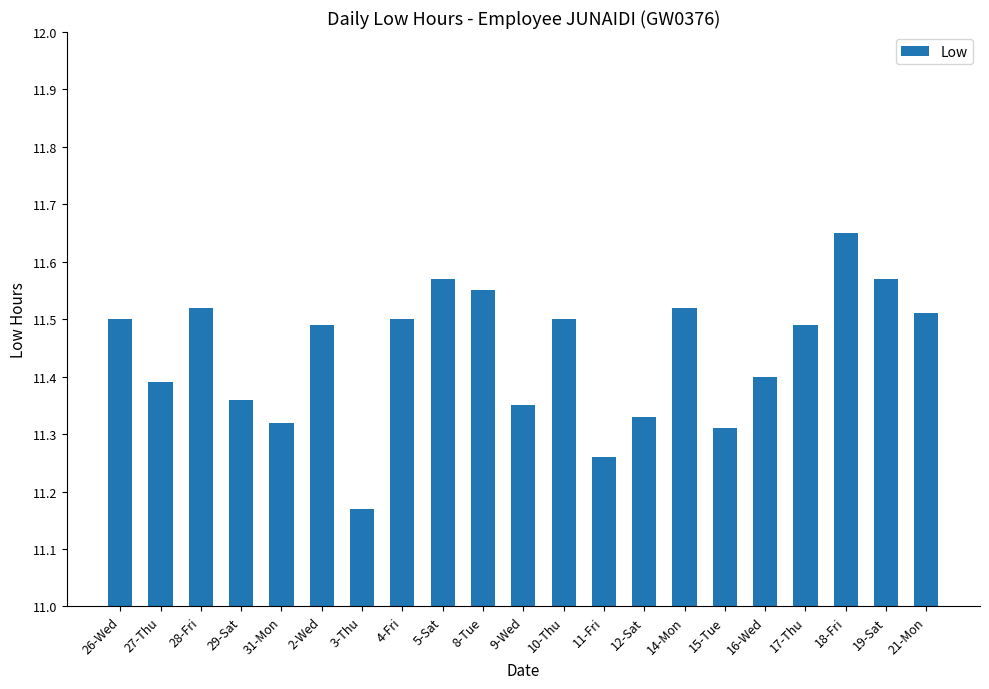

What is the label of the 3rd bar from the right?

18-Fri